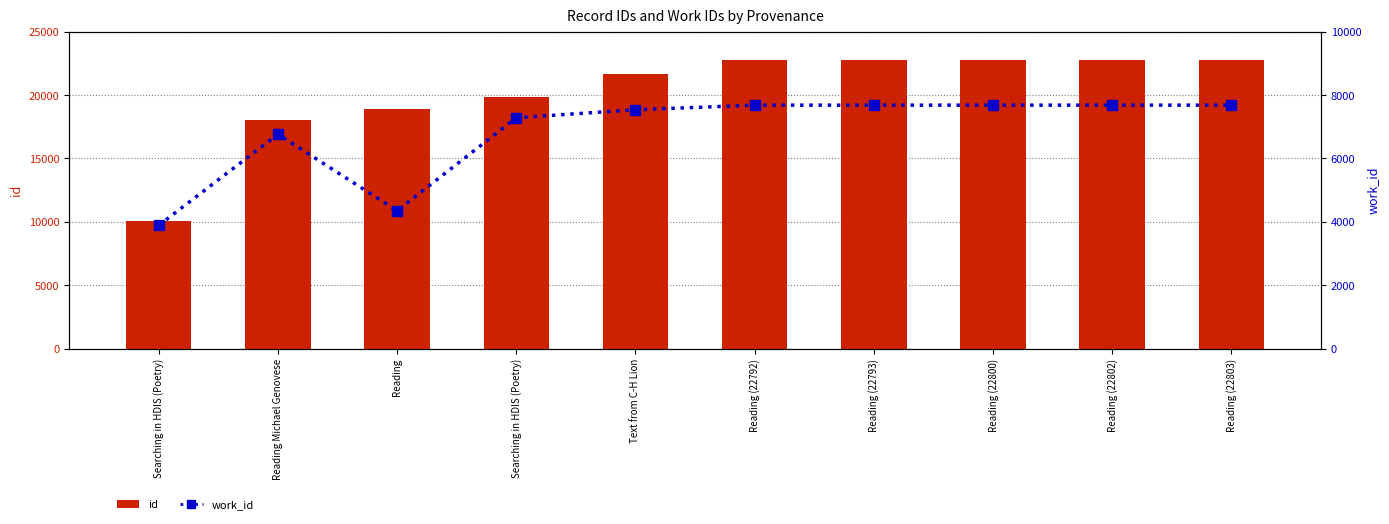

What are all the series names shown in the legend?

id, work_id